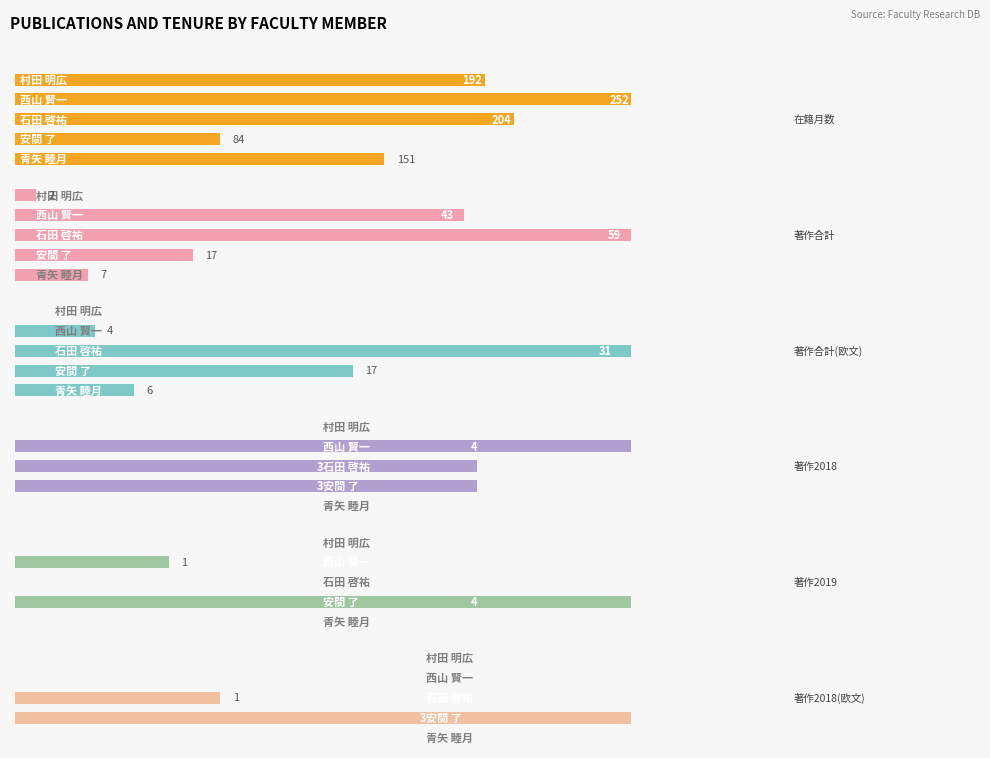

How many groups of bars are there?

5